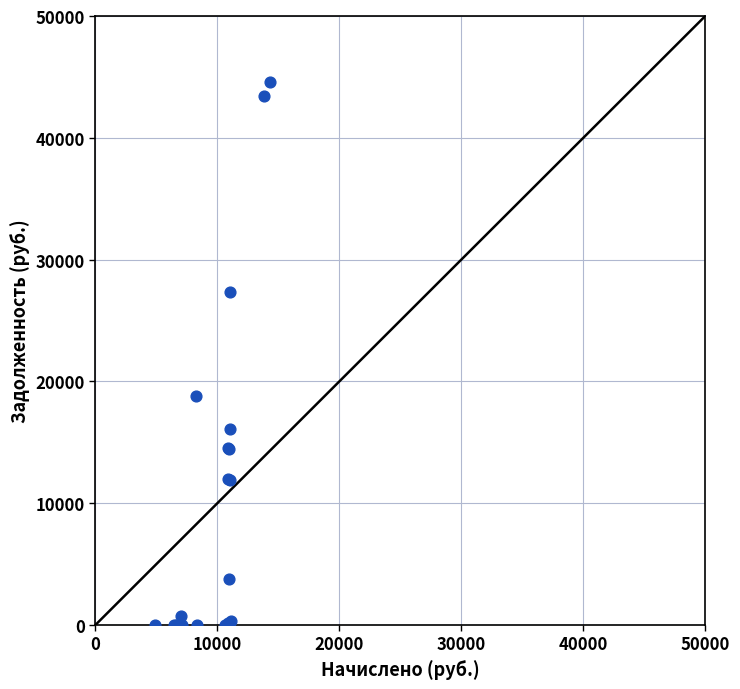

What Y value in the scatter plot is closest to 22310?

18831.0